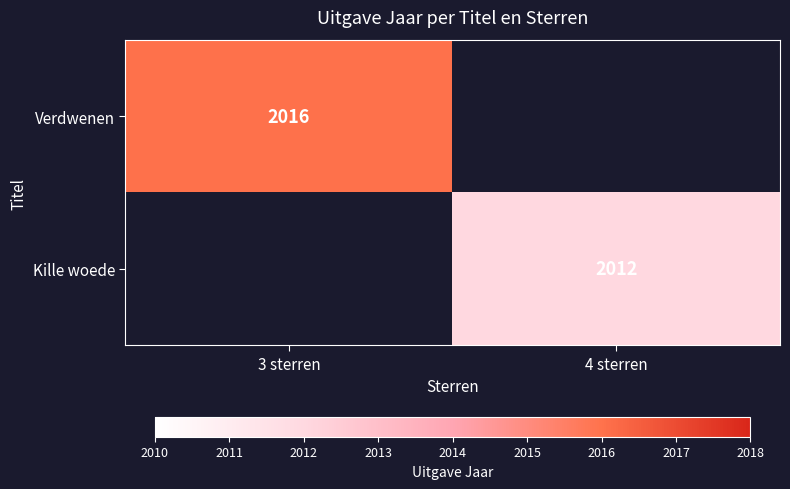

The Verdwenen series shows 2016 at 3 sterren. True or false?

True